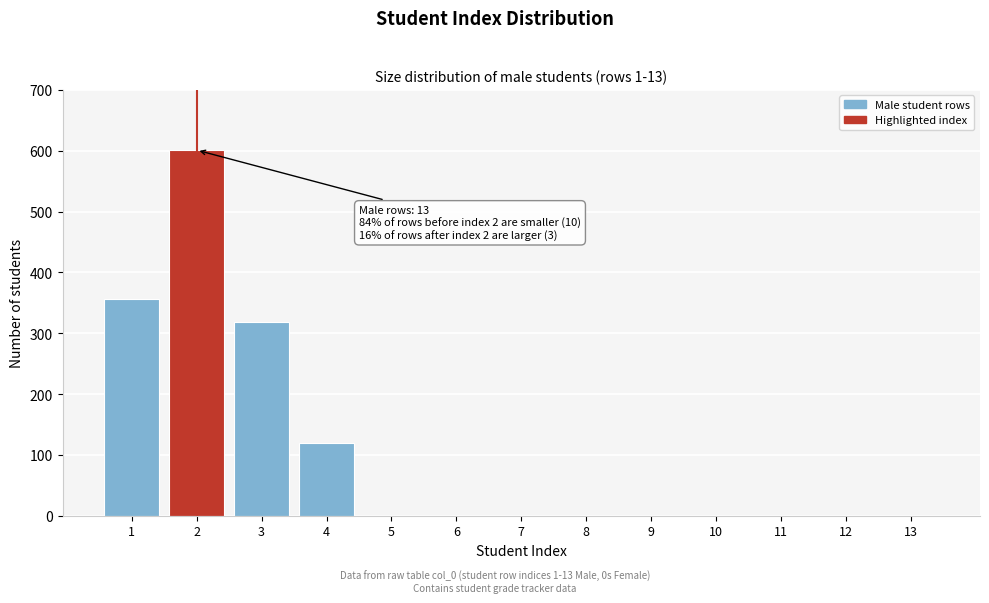

Reading left to right, what are all the values shown in this chart?

1=357	2=601	3=318	4=120	5=0	6=0	7=0	8=0	9=0	10=0	11=0	12=0	13=0